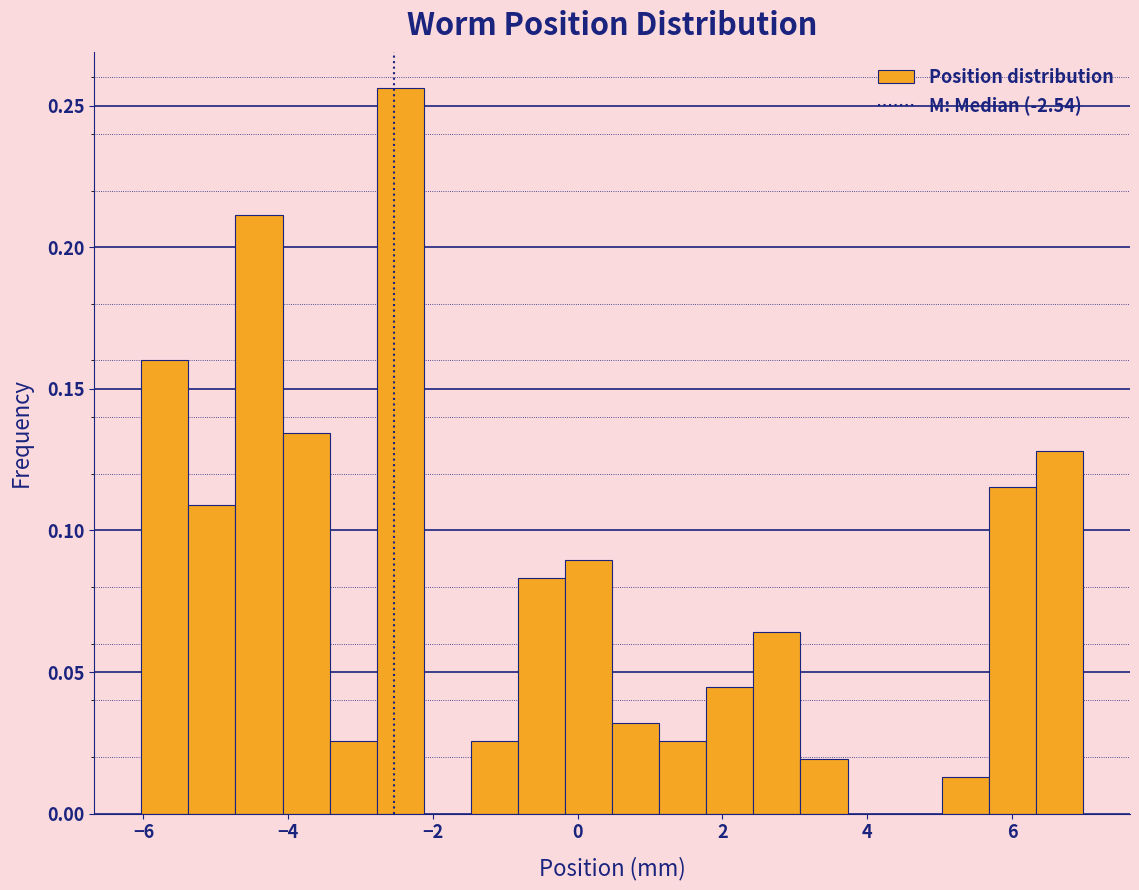

Around what value on the x-axis is the tallest bar? Give the approximate position of its centre, as read against the axis.

-2.4